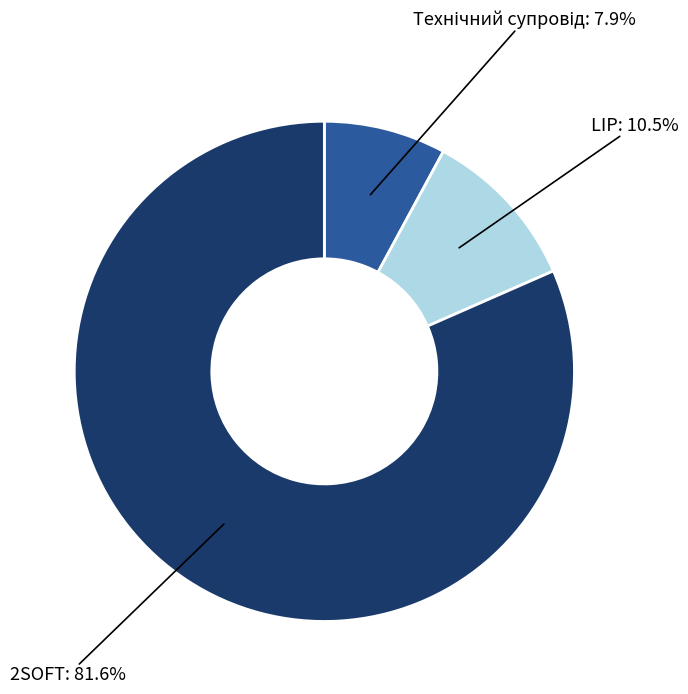

Which slice is the largest?

2SOFT